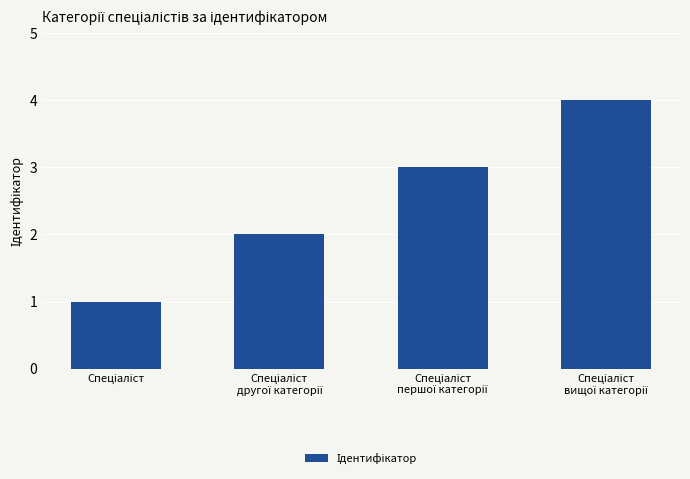

What is the sum of all values?

10